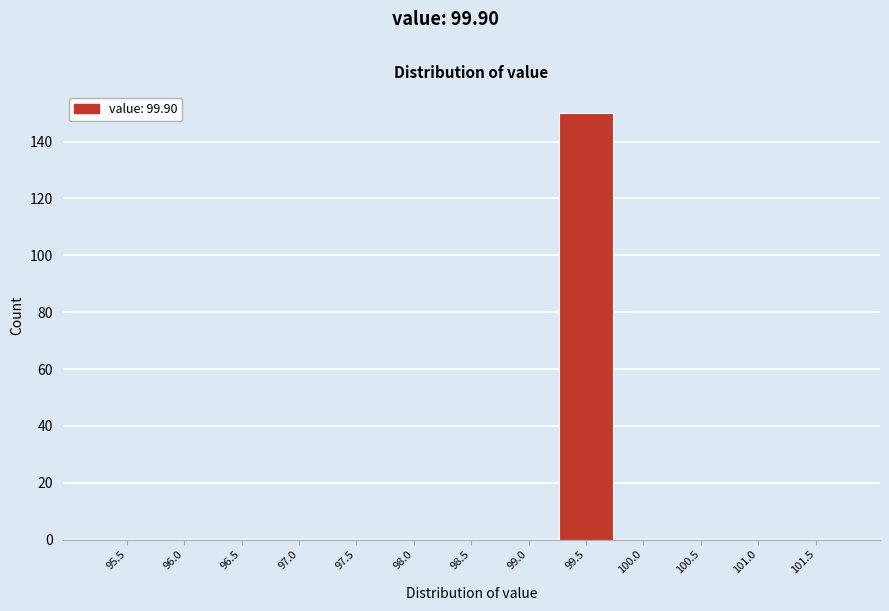

Reading left to right, transcribe all the data shown in this chart.

95.5=0	96.0=0	96.5=0	97.0=0	97.5=0	98.0=0	98.5=0	99.0=0	99.5=150	100.0=0	100.5=0	101.0=0	101.5=0